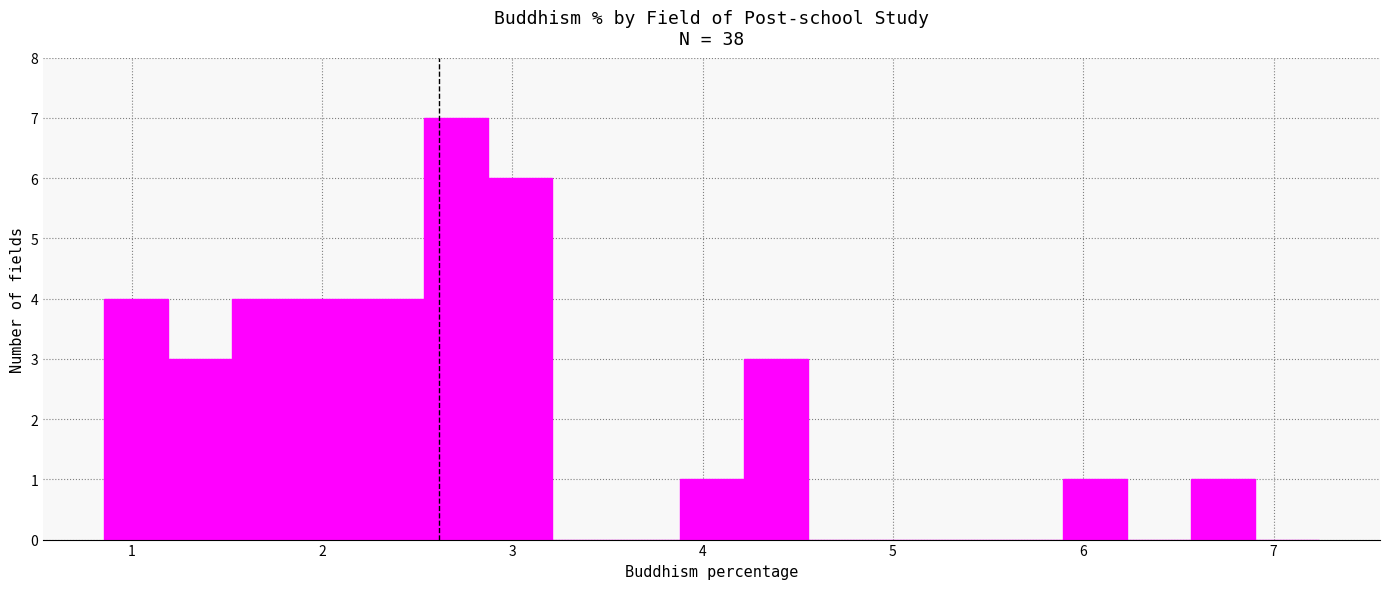

Read against the x-axis, roughly where is the centre of the tallest bar?

2.7